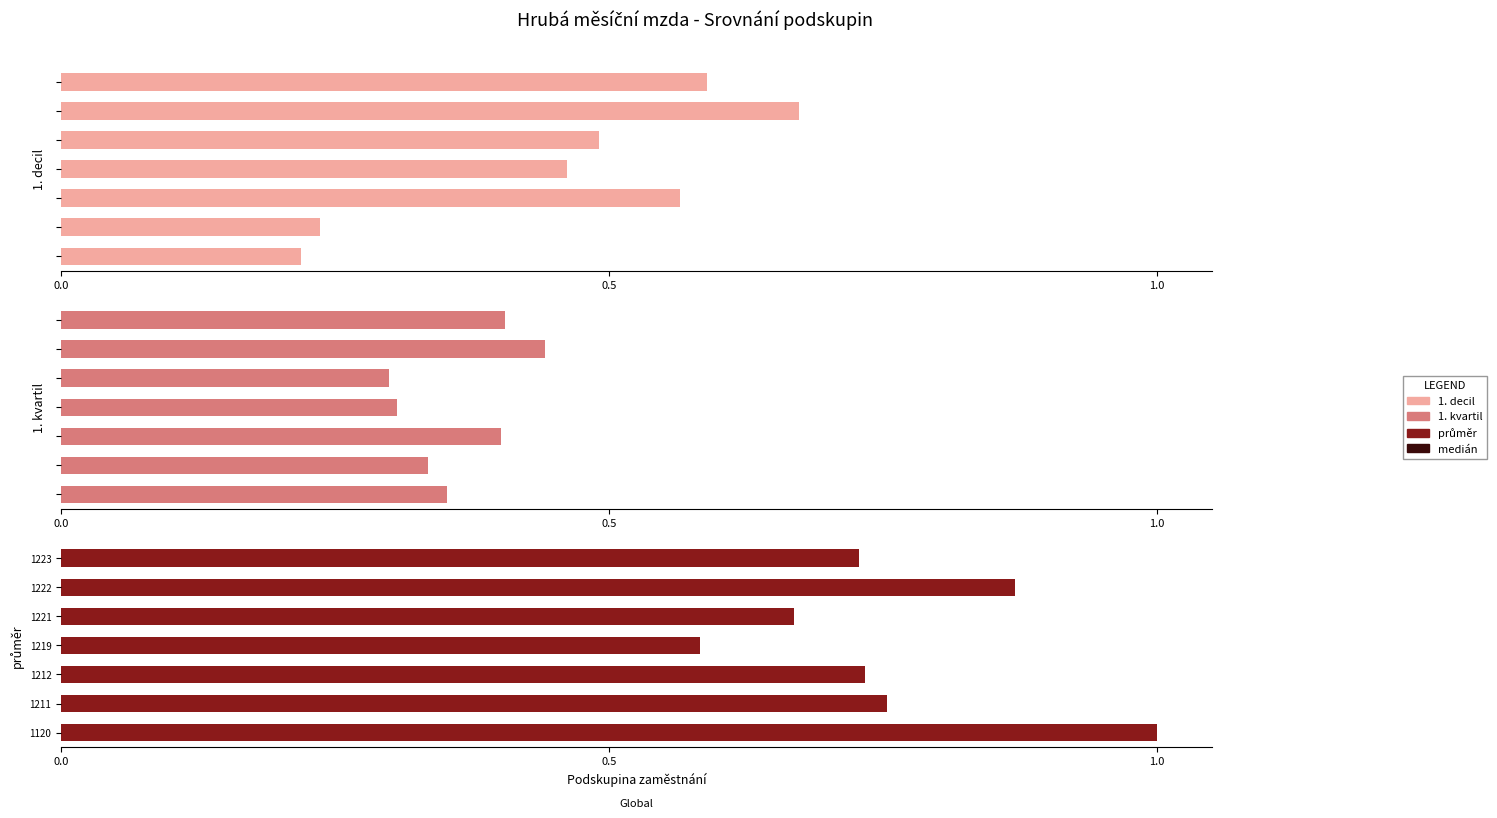

Which series has the largest total across all categories?

průměr